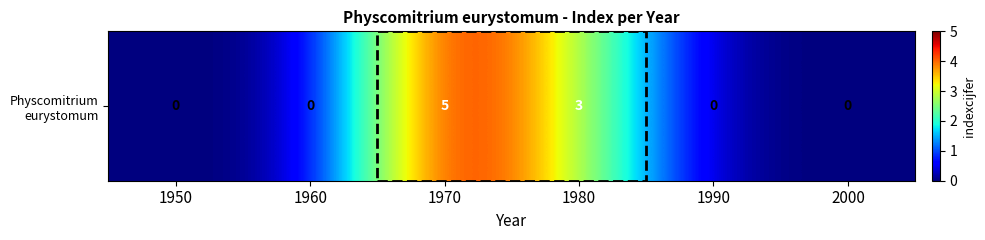

Reading left to right, extract all data points from this chart.

1950=0	1960=0	1970=5	1980=3	1990=0	2000=0